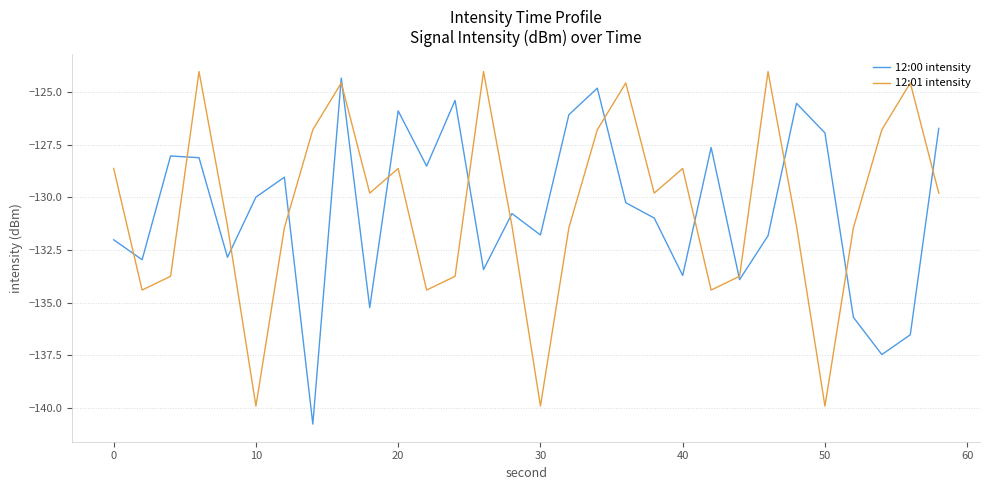

What is the maximum value shown in the chart?

-124.0